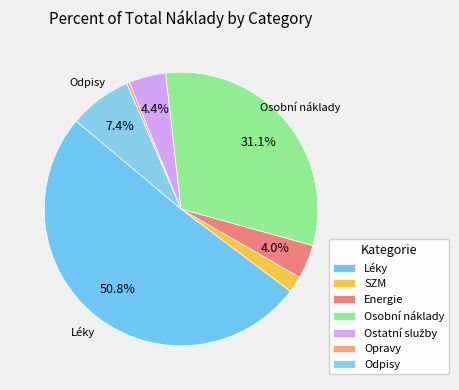

Which slice is the largest?

Léky